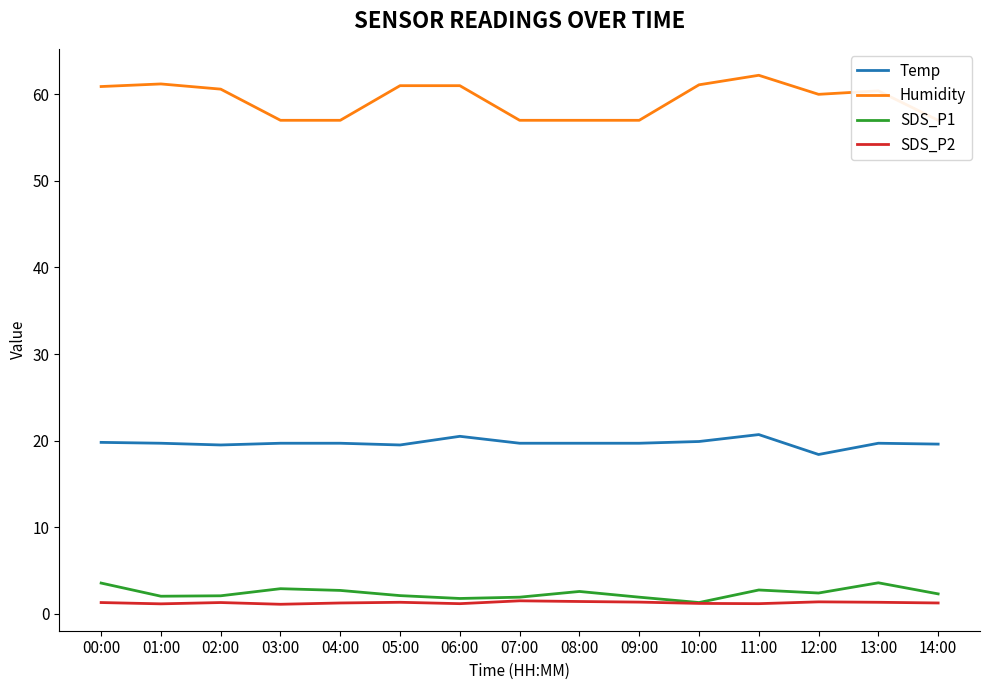

What value does the SDS_P1 series have at 08:00?

2.6